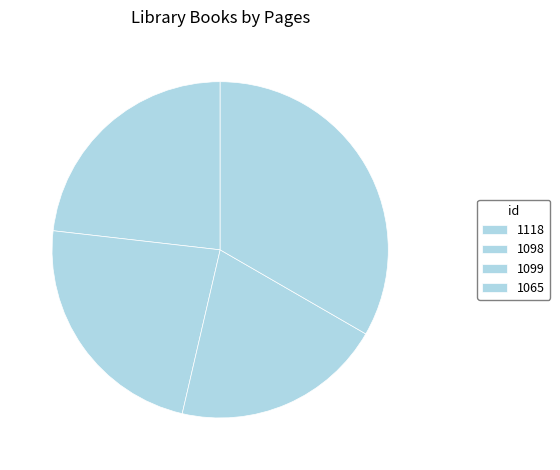

Count the number of slices in the pie.

4